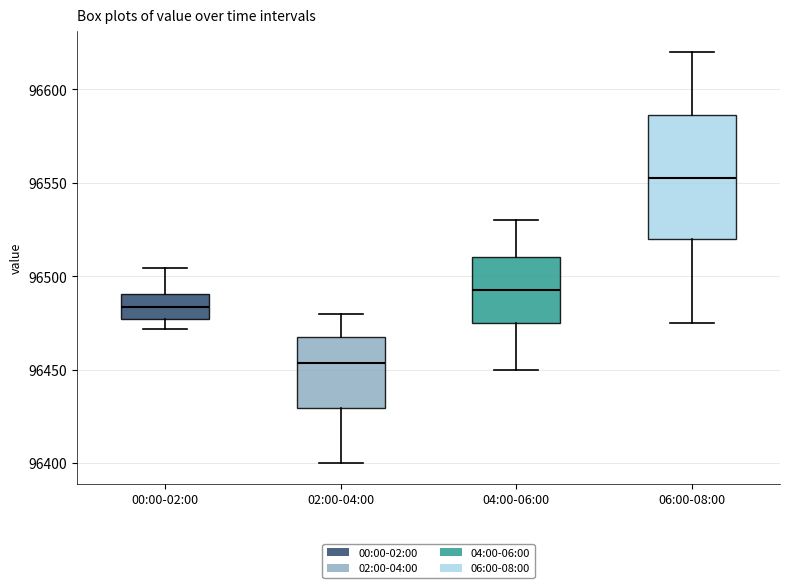

Comparing the boxes themselves (not the whiskers), which one is the tallest?

06:00-08:00